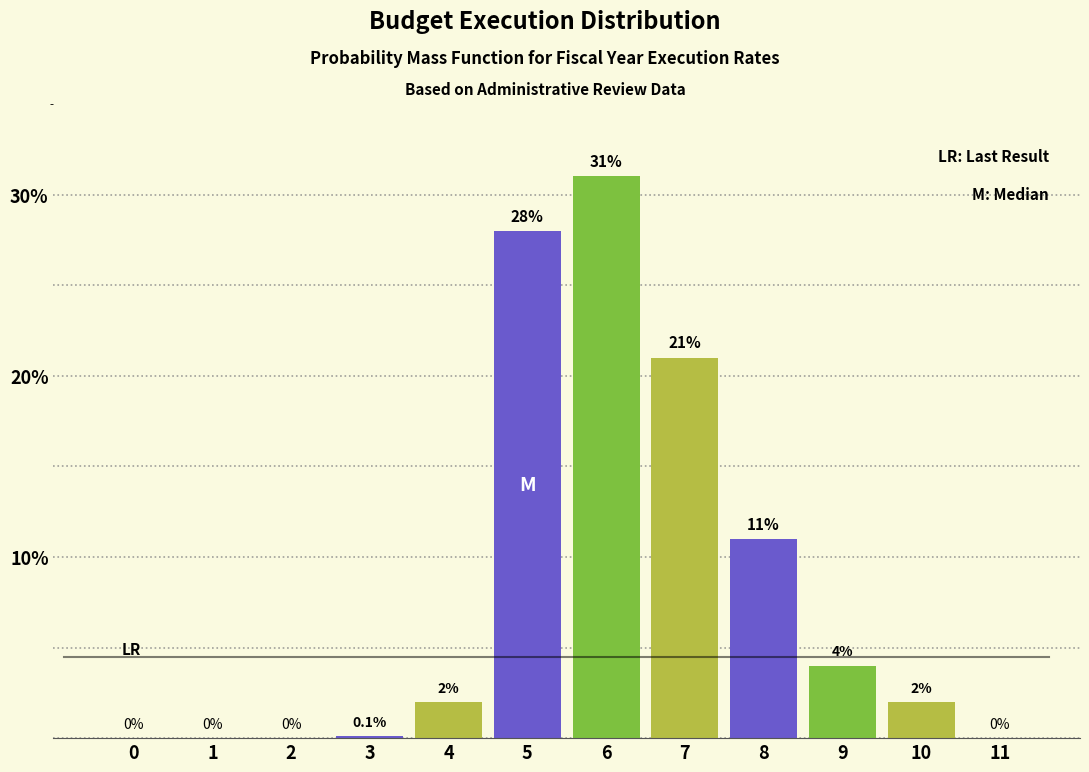

Reading right to left, transcribe all the data shown in this chart.

11=0.0	10=2.0	9=4.0	8=11.0	7=21.0	6=31.0	5=28.0	4=2.0	3=0.1	2=0.0	1=0.0	0=0.0